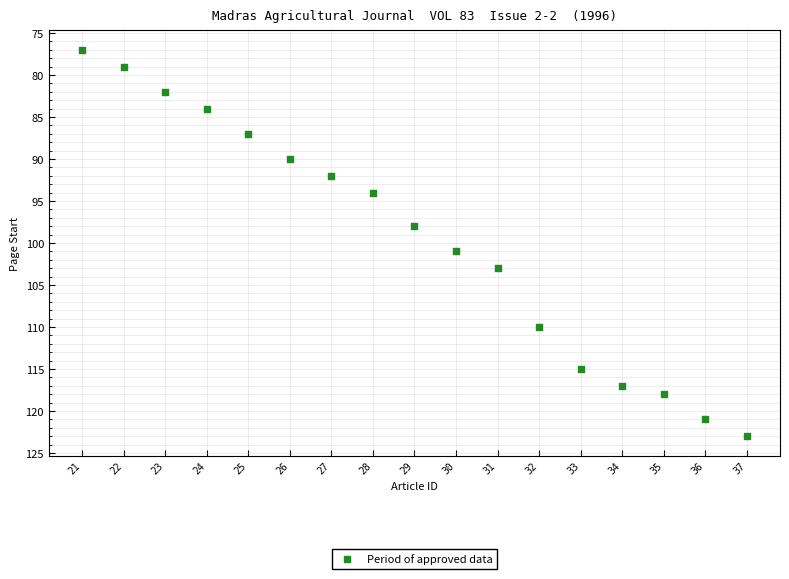

What Y value in the scatter plot is closest to 100?

101